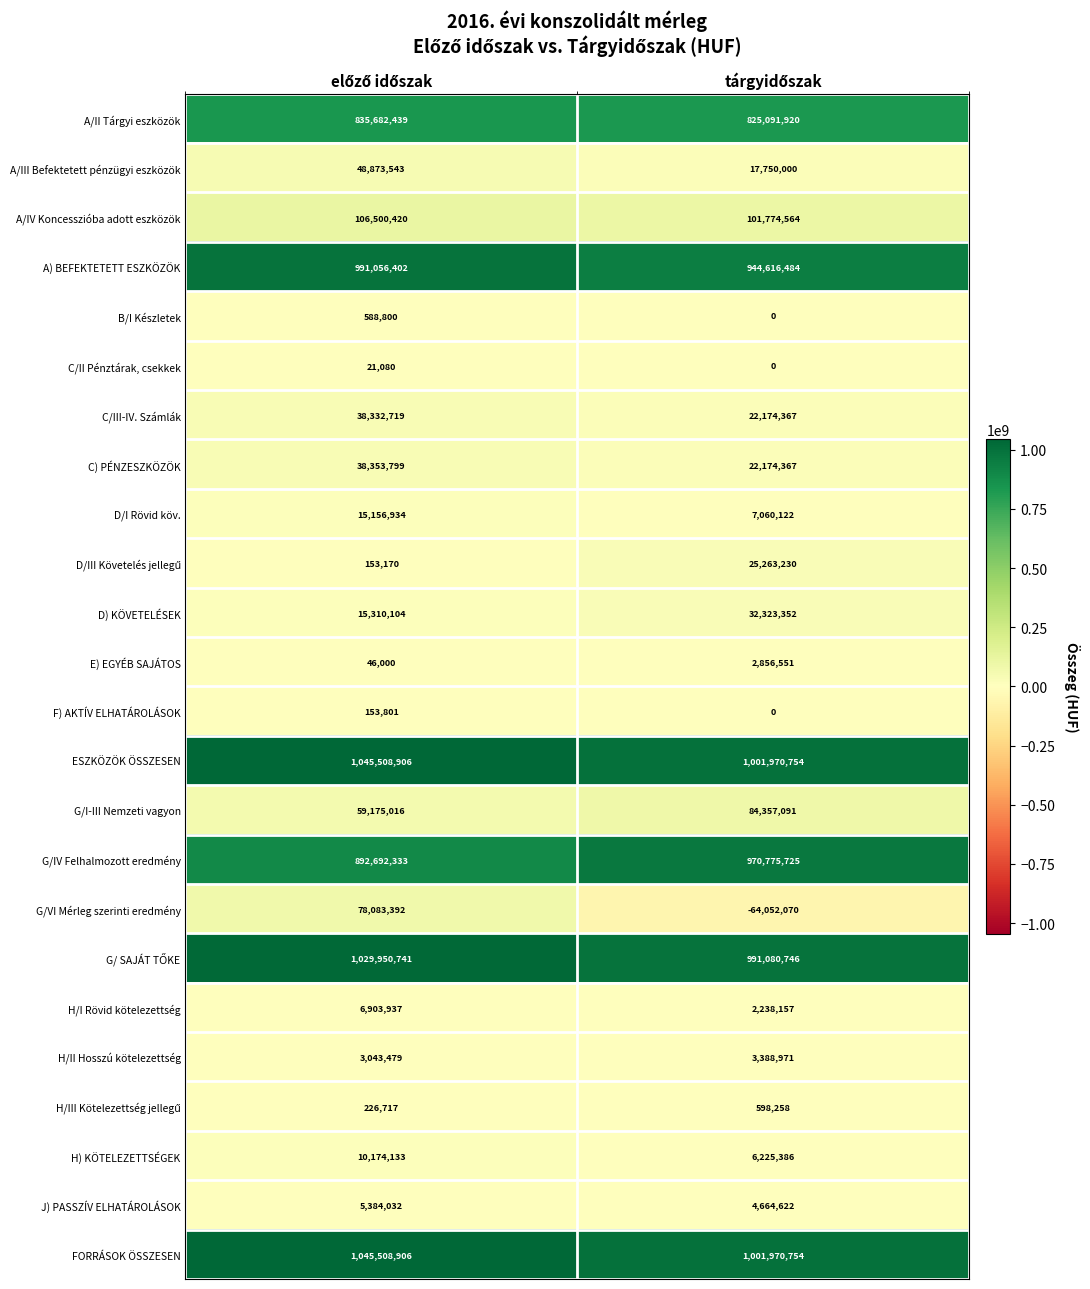

What is the minimum value shown in the chart?

-64052070